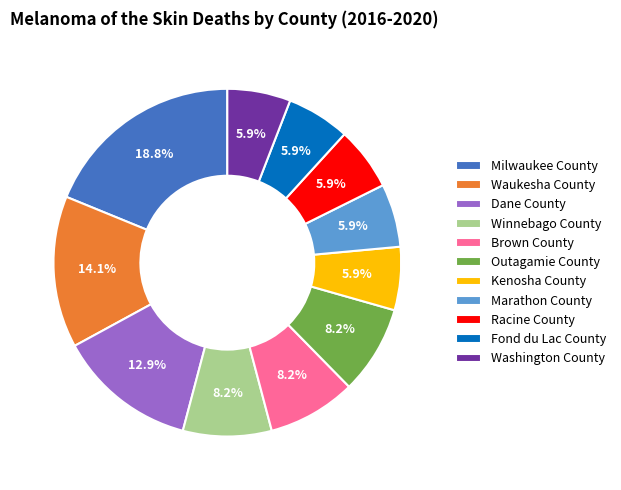

What percentage is the Washington County slice, to the nearest percent?

6%